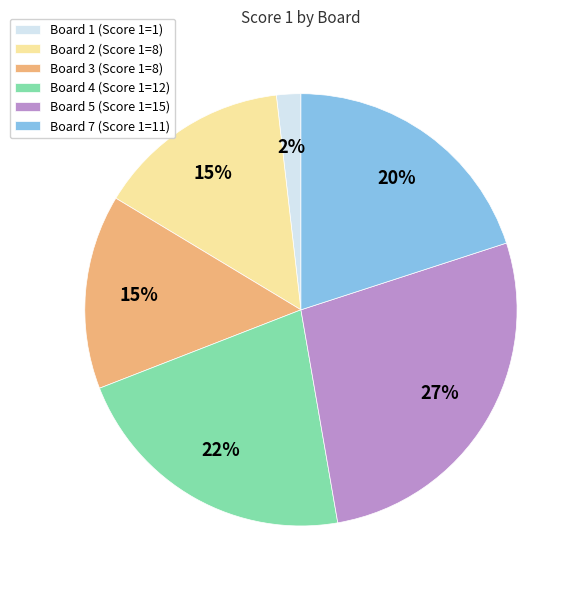

To the nearest percent, what is the difference between the largest and smallest slice percentages?

25%